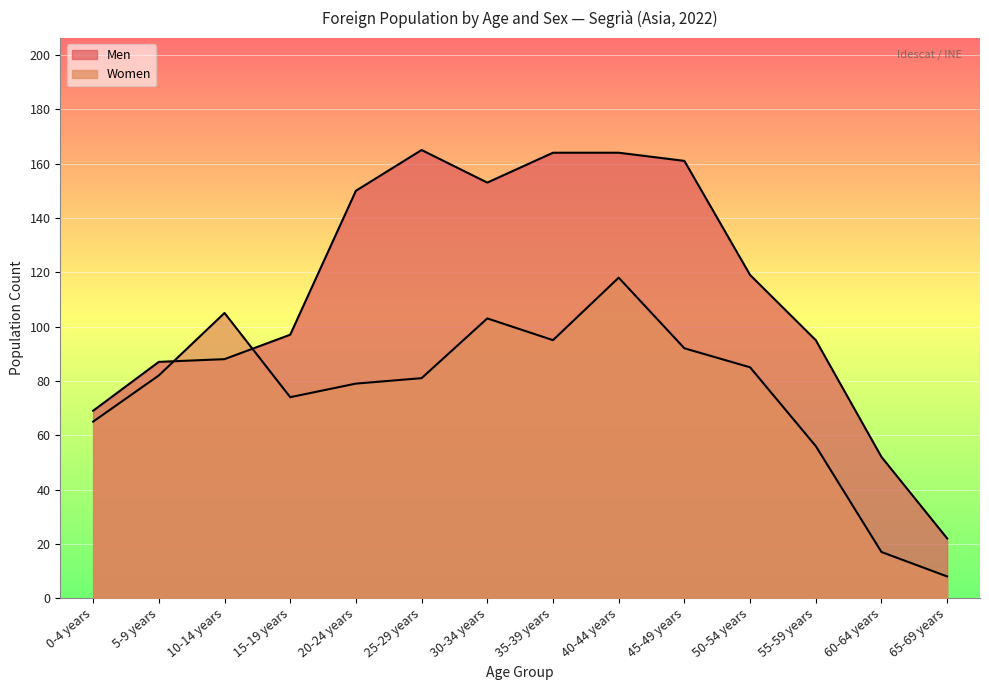

At which category does the chart reach its minimum across all series?

65-69 years